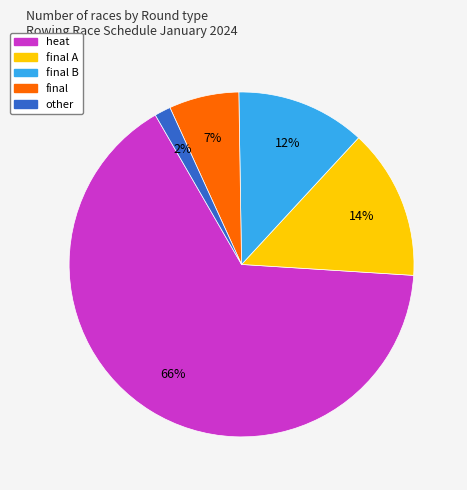

To the nearest percent, what is the average slice percentage?

20%